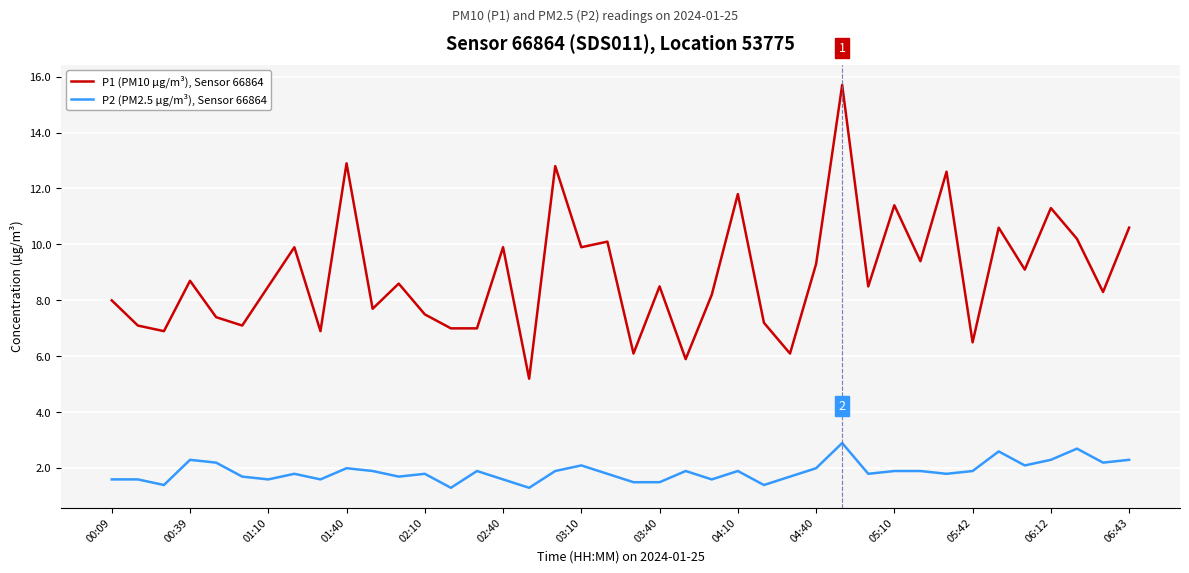

What is the highest value of the P2 (PM2.5 µg/m³), Sensor 66864 series?

2.9